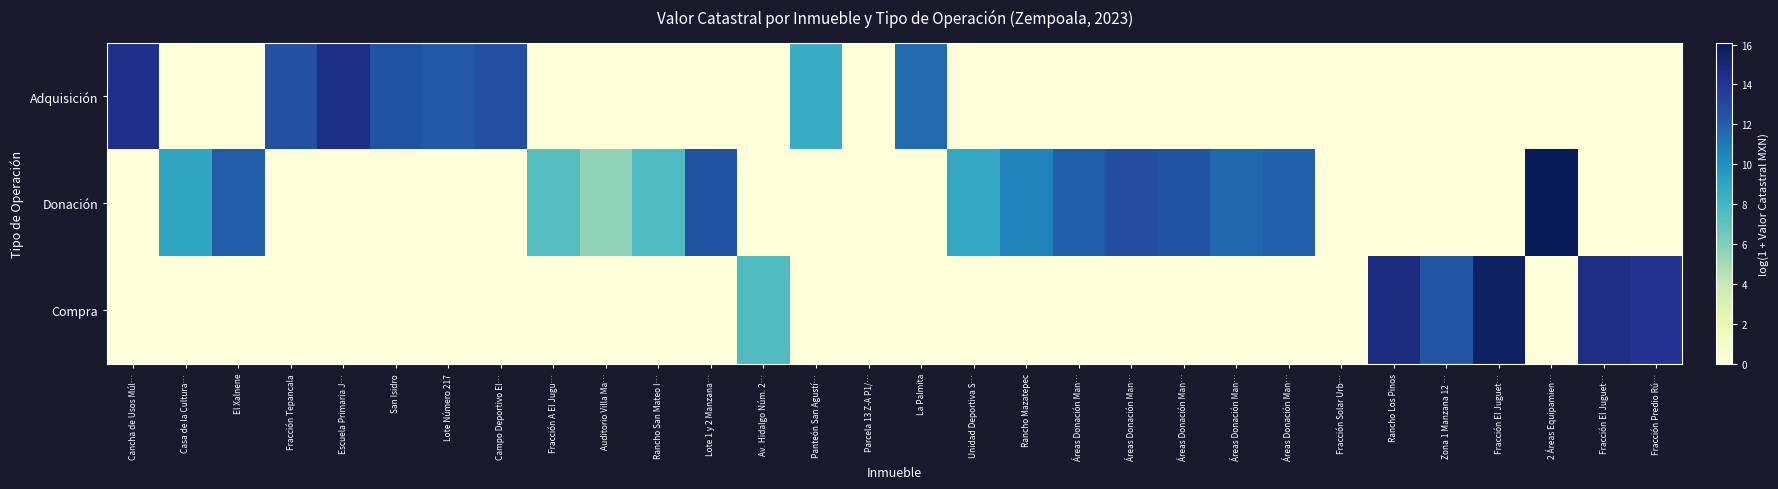

Reading left to right, transcribe all the data shown in this chart.

Adquisición: Cancha de Usos Múl…=14.4	Casa de la Cultura…=0.0	El Xalnene=0.0	Fracción Tepancala=12.7	Escuela Primaria J…=14.6	San Isidro=12.5	Lote Número 217=12.3	Campo Deportivo El…=12.7	Fracción A El Jugu…=0.0	Auditorio Villa Ma…=0.0	Rancho San Mateo I…=0.0	Lote 1 y 2 Manzana…=0.0	Av. Hidalgo Núm. 2…=0.0	Panteón San Agustí…=8.5	Parcela 13 Z-A P1/…=0.0	La Palmita=11.5	Unidad Deportiva S…=0.0	Rancho Mazatepec=0.0	Áreas Donación Man…=0.0	Áreas Donación Man…=0.0	Áreas Donación Man…=0.0	Áreas Donación Man…=0.0	Áreas Donación Man…=0.0	Fracción Solar Urb…=0.0	Rancho Los Pinos=0.0	Zona 1 Manzana 12 …=0.0	Fracción El Juguet…=0.0	2 Áreas Equipamien…=0.0	Fracción El Juguet…=0.0	Fracción Predio Rú…=0.0
Donación: Cancha de Usos Múl…=0.0	Casa de la Cultura…=8.9	El Xalnene=12.1	Fracción Tepancala=0.0	Escuela Primaria J…=0.0	San Isidro=0.0	Lote Número 217=0.0	Campo Deportivo El…=0.0	Fracción A El Jugu…=7.3	Auditorio Villa Ma…=5.6	Rancho San Mateo I…=7.6	Lote 1 y 2 Manzana…=12.6	Av. Hidalgo Núm. 2…=0.0	Panteón San Agustí…=0.0	Parcela 13 Z-A P1/…=0.0	La Palmita=0.0	Unidad Deportiva S…=8.8	Rancho Mazatepec=10.5	Áreas Donación Man…=12.0	Áreas Donación Man…=12.8	Áreas Donación Man…=12.5	Áreas Donación Man…=11.6	Áreas Donación Man…=12.0	Fracción Solar Urb…=0.0	Rancho Los Pinos=0.0	Zona 1 Manzana 12 …=0.0	Fracción El Juguet…=0.0	2 Áreas Equipamien…=16.1	Fracción El Juguet…=0.0	Fracción Predio Rú…=0.0
Compra: Cancha de Usos Múl…=0.0	Casa de la Cultura…=0.0	El Xalnene=0.0	Fracción Tepancala=0.0	Escuela Primaria J…=0.0	San Isidro=0.0	Lote Número 217=0.0	Campo Deportivo El…=0.0	Fracción A El Jugu…=0.0	Auditorio Villa Ma…=0.0	Rancho San Mateo I…=0.0	Lote 1 y 2 Manzana…=0.0	Av. Hidalgo Núm. 2…=7.6	Panteón San Agustí…=0.0	Parcela 13 Z-A P1/…=0.0	La Palmita=0.0	Unidad Deportiva S…=0.0	Rancho Mazatepec=0.0	Áreas Donación Man…=0.0	Áreas Donación Man…=0.0	Áreas Donación Man…=0.0	Áreas Donación Man…=0.0	Áreas Donación Man…=0.0	Fracción Solar Urb…=0.0	Rancho Los Pinos=14.7	Zona 1 Manzana 12 …=12.4	Fracción El Juguet…=15.7	2 Áreas Equipamien…=0.0	Fracción El Juguet…=14.6	Fracción Predio Rú…=14.1